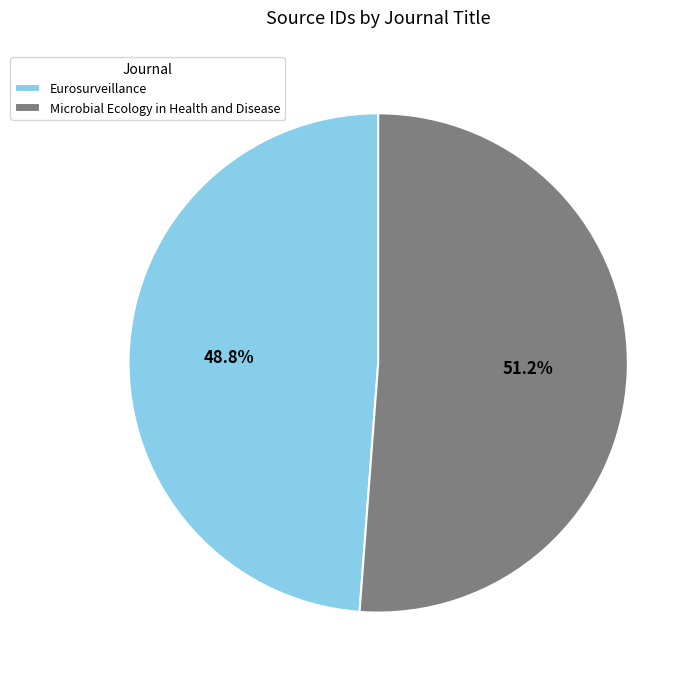

Does Microbial Ecology in Health and Disease represent more than half of the total?

Yes